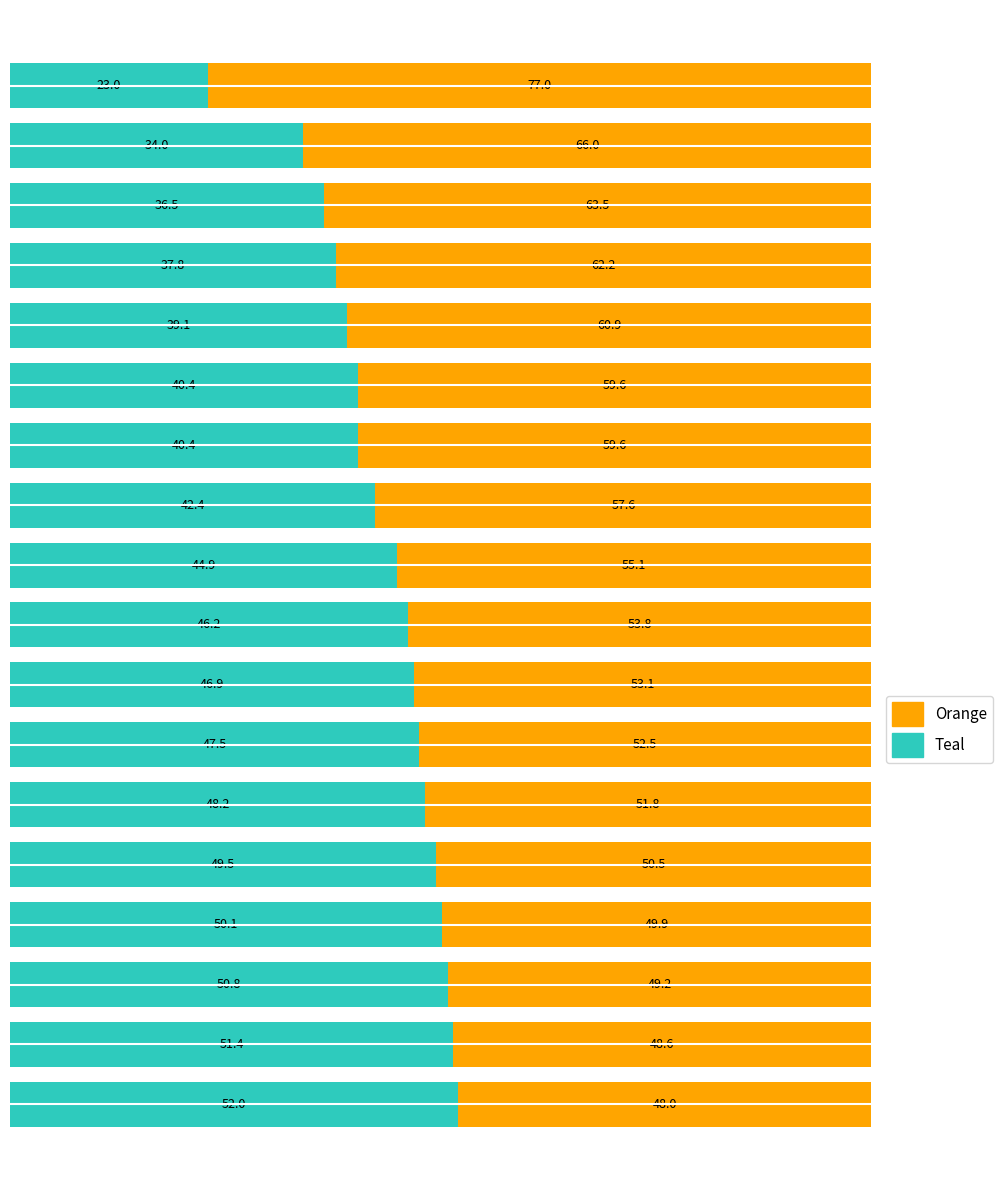

What is the minimum value for Teal?

23.0